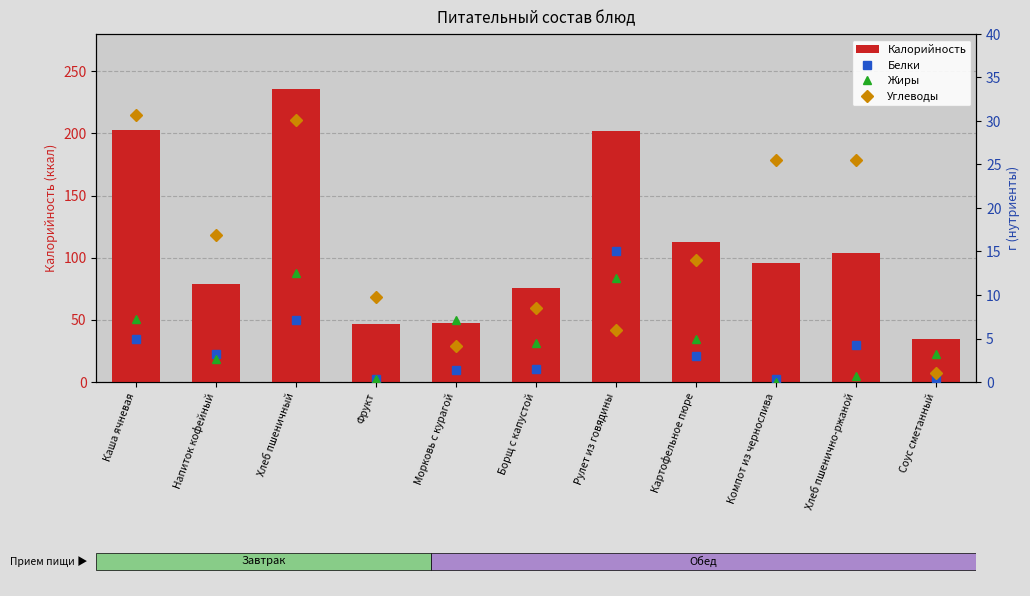

Does the chart contain stacked bars?

No